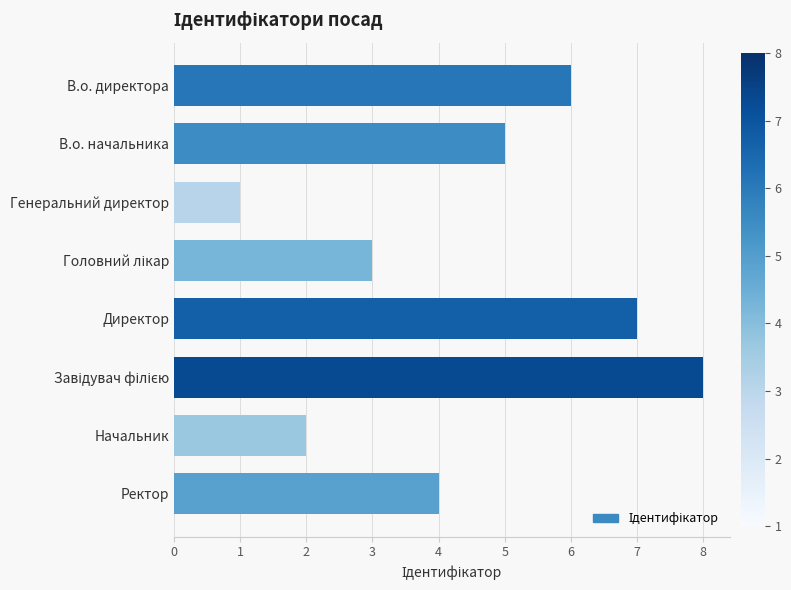

What is the maximum value shown in the chart?

8